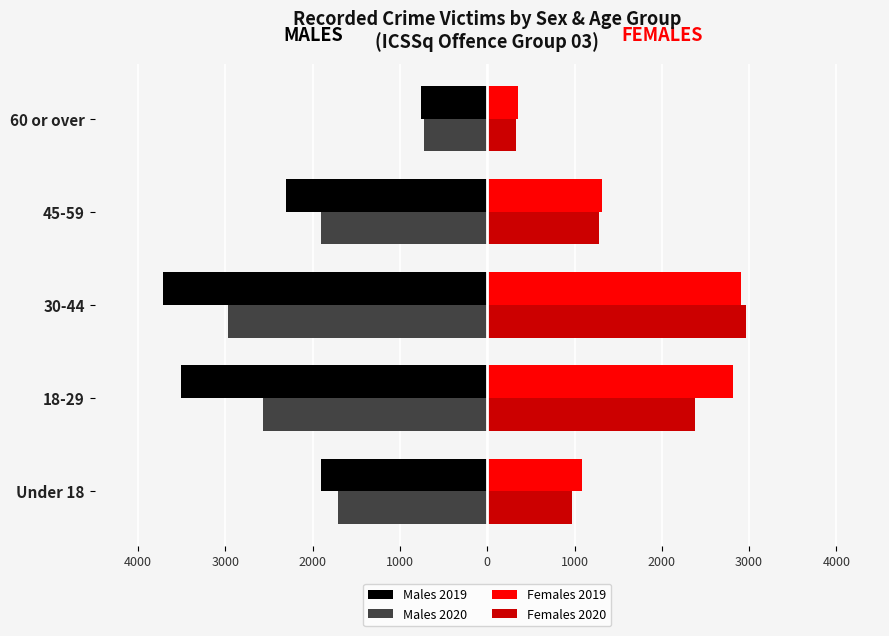

What are all the series names shown in the legend?

Males 2019, Males 2020, Females 2019, Females 2020